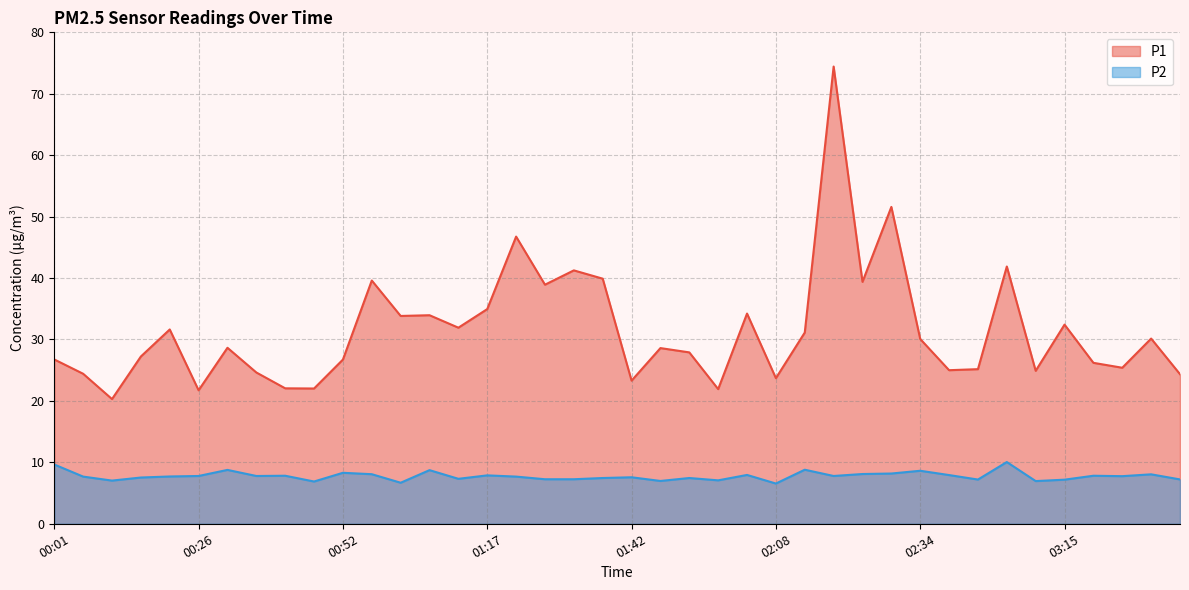

True or false: P1 has a value of 61.0 at 02:23.

False